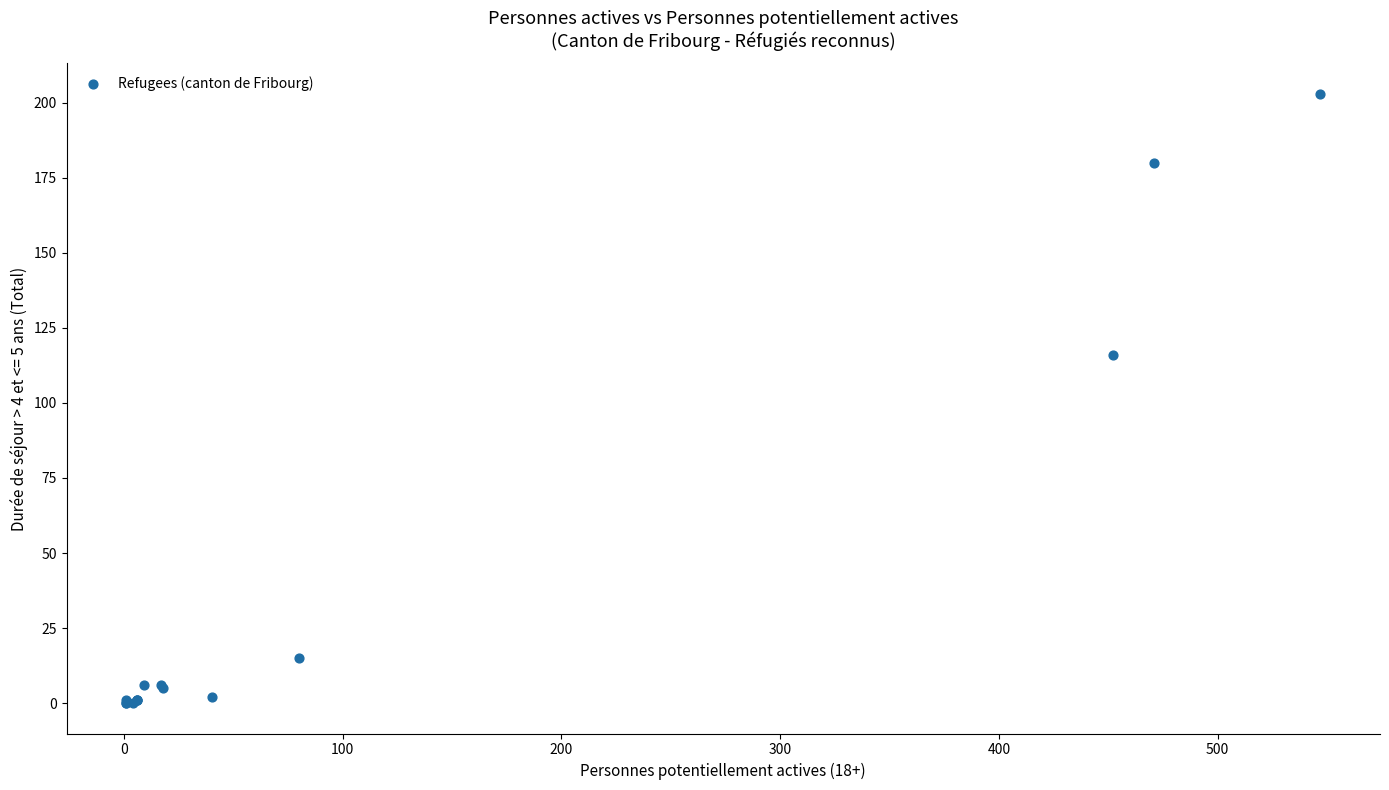

What Y value in the scatter plot is closest to 101?

116